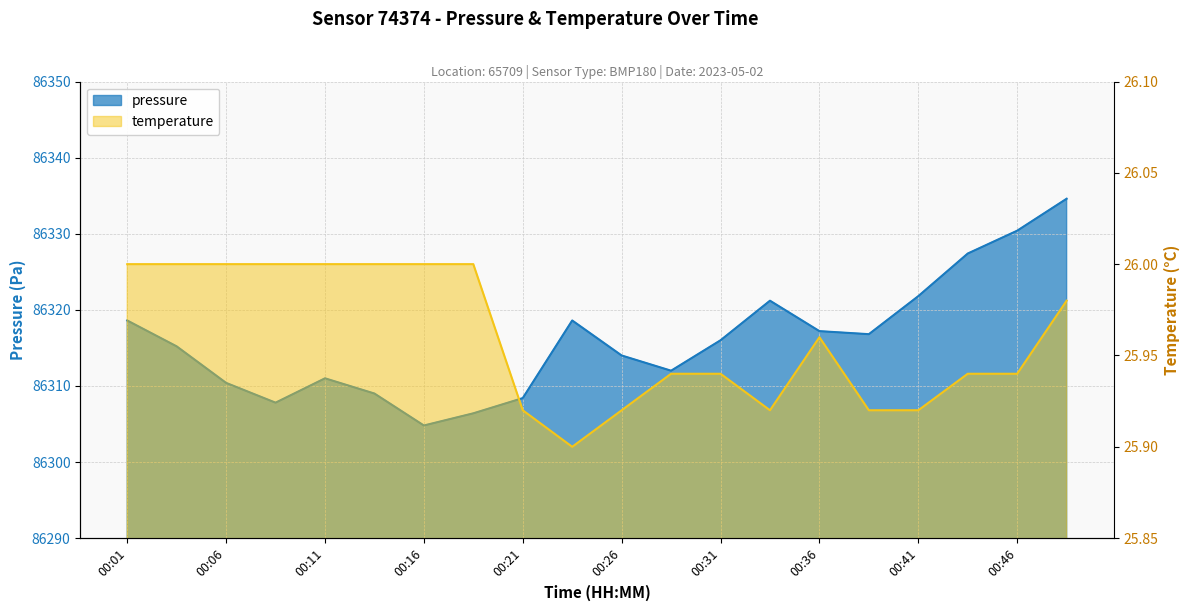

Is it true that pressure equals 151184.1 at 00:01?

False